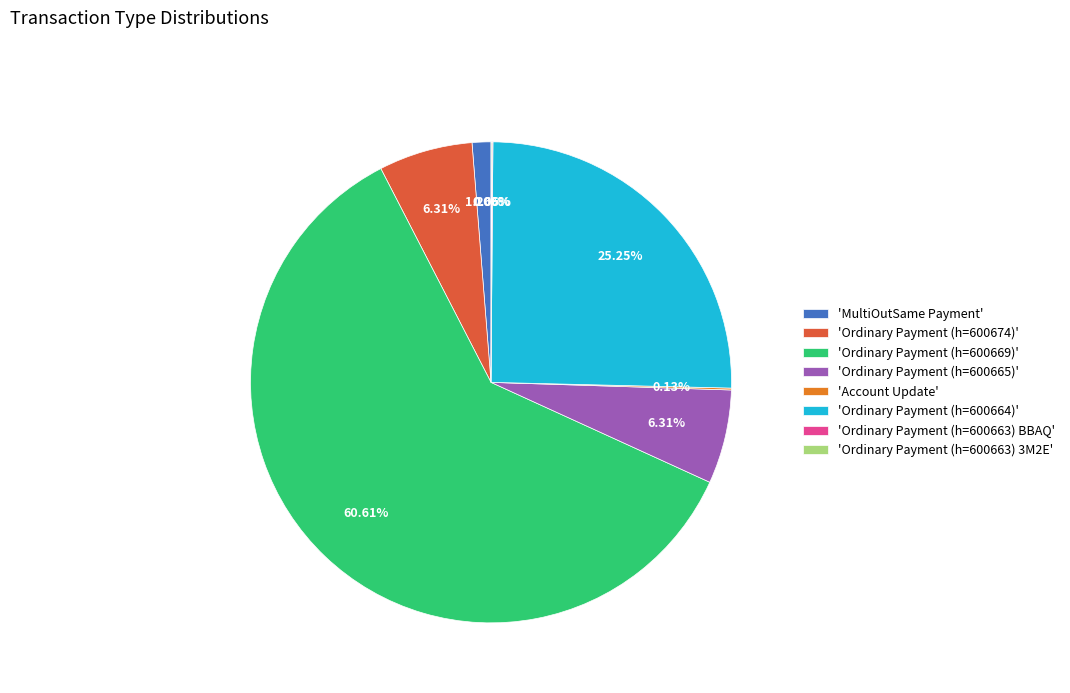

Does 'Ordinary Payment (h=600669)' represent more than half of the total?

Yes